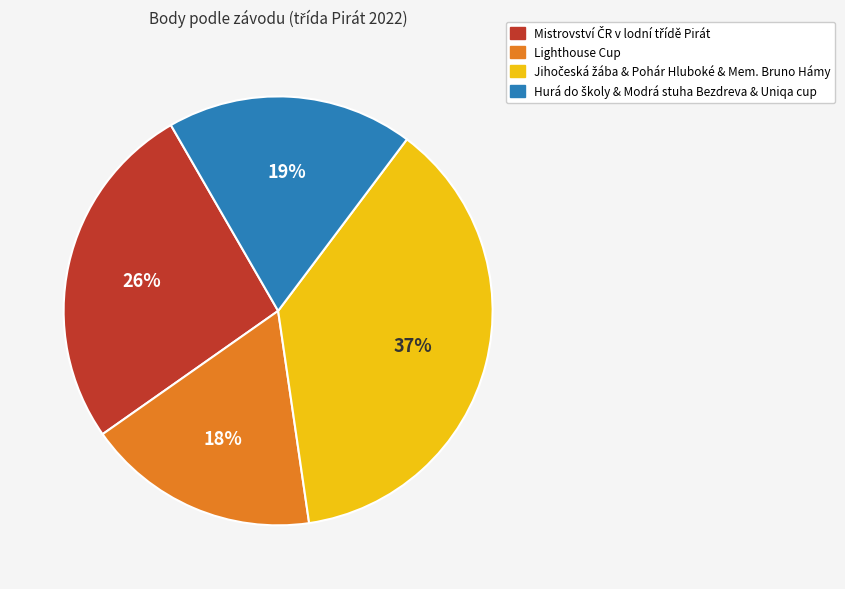

Is there a majority slice in this chart?

No